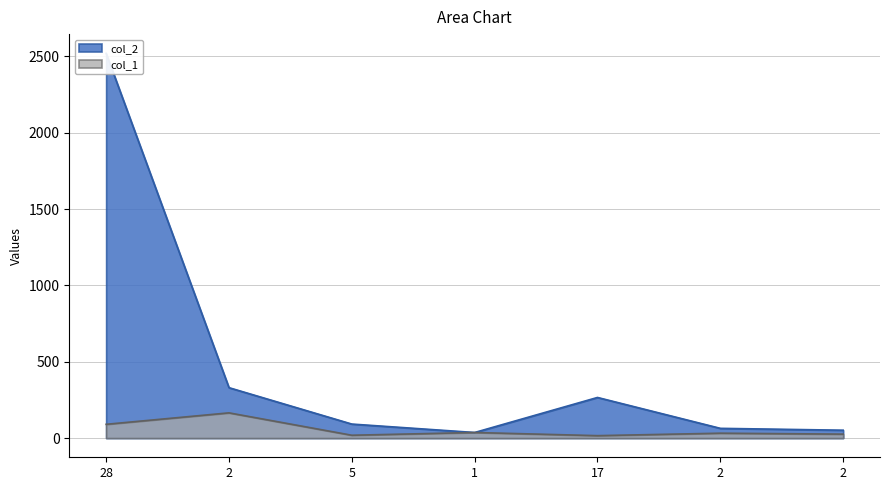

Reading left to right, transcribe all the data shown in this chart.

col_2: 2520.0	330.0	91.6	36.3	265.8	63.6	51.3
col_1: 90.0	165.0	18.3	36.3	15.6	31.8	25.6